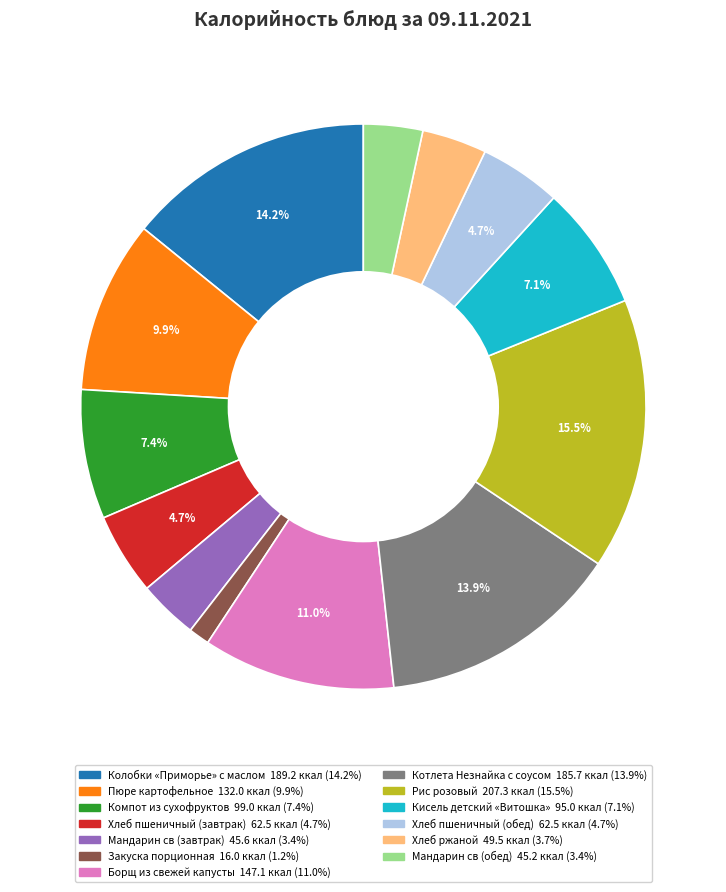

How much of the chart is everything except Котлета Незнайка с соусом?

86.1%